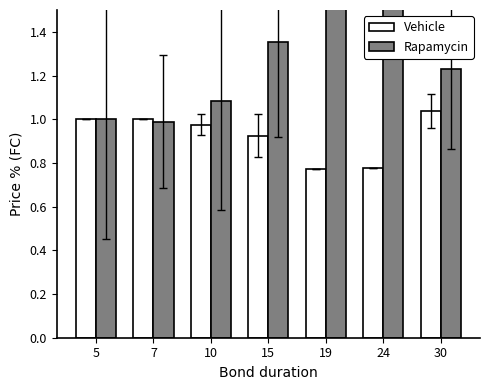

Reading left to right, transcribe all the data shown in this chart.

Vehicle: 5=1.0	7=1.0	10=1.0	15=0.9	19=0.8	24=0.8	30=1.0
Rapamycin: 5=1.0	7=1.0	10=1.1	15=1.4	19=1.6	24=1.7	30=1.2